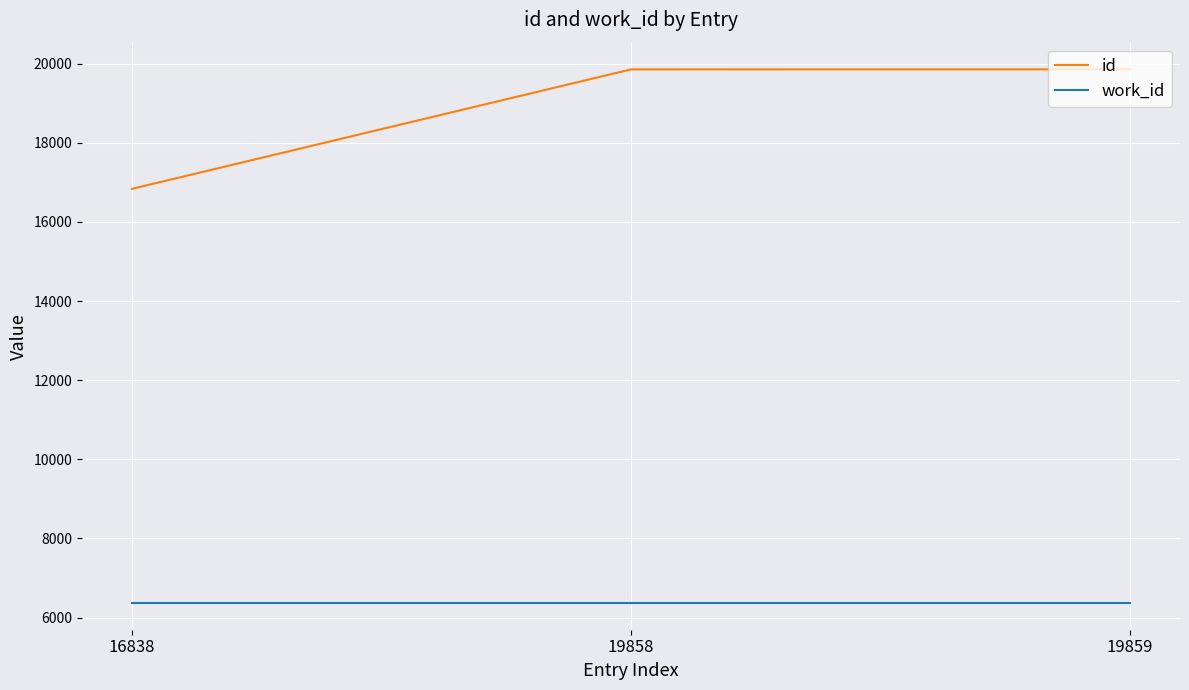

What are all the series names shown in the legend?

id, work_id